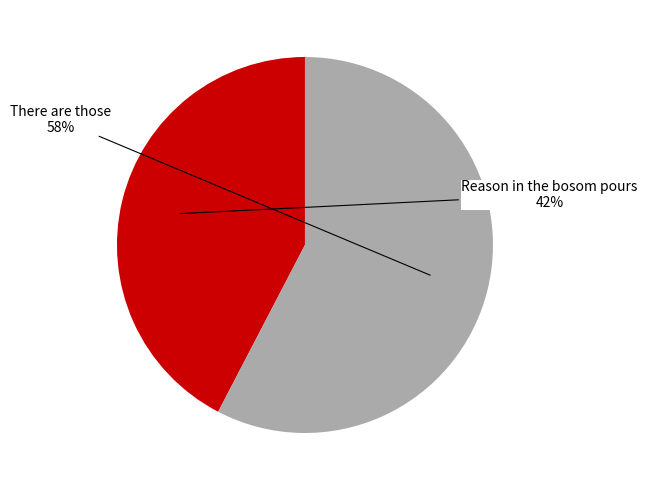

To the nearest percent, what is the average slice percentage?

50%